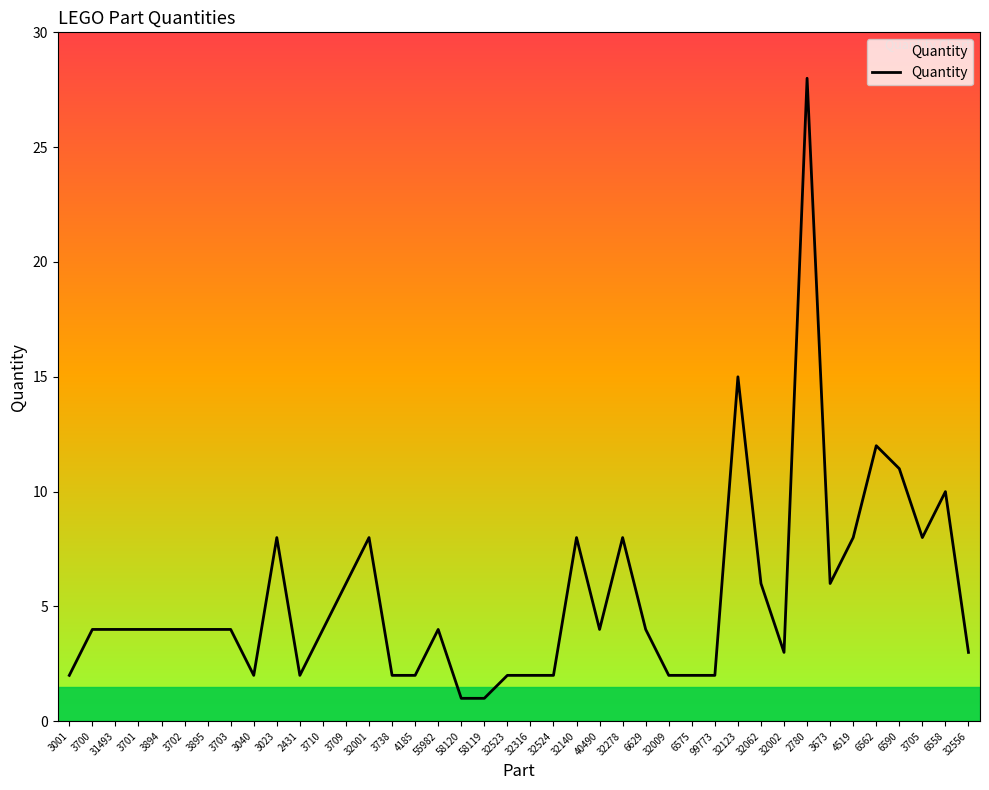

What is the maximum value shown in the chart?

28